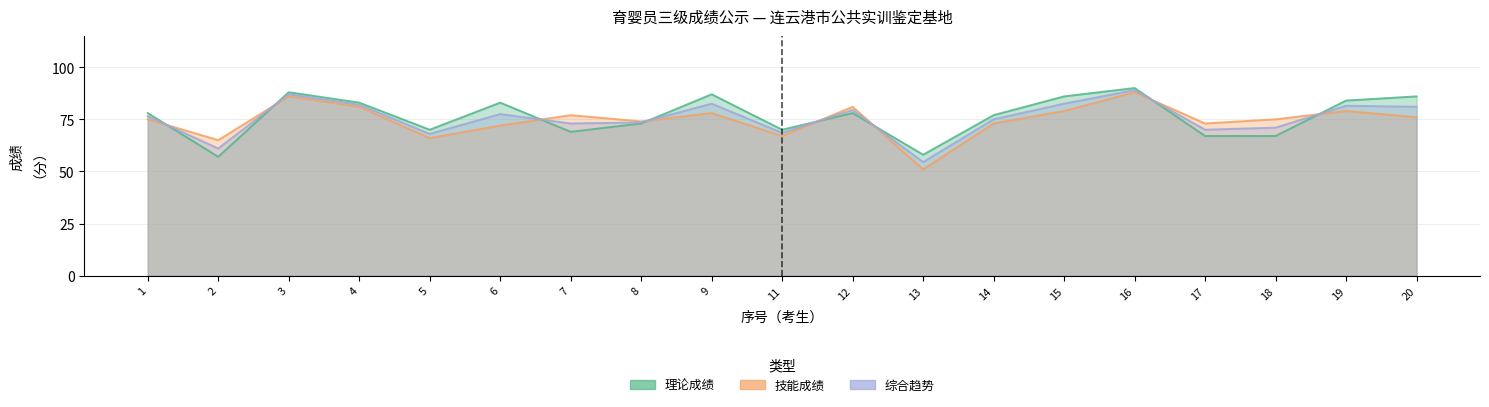

What is the greatest value displayed?

90.0